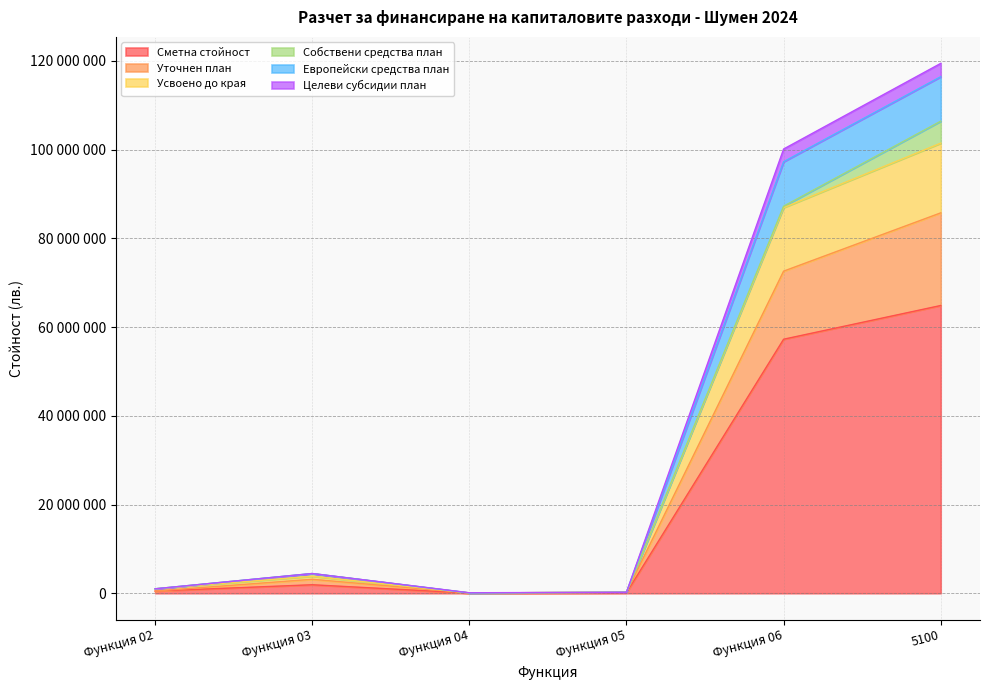

True or false: Сметна стойност has a value of 132546 at Функция 02.

False